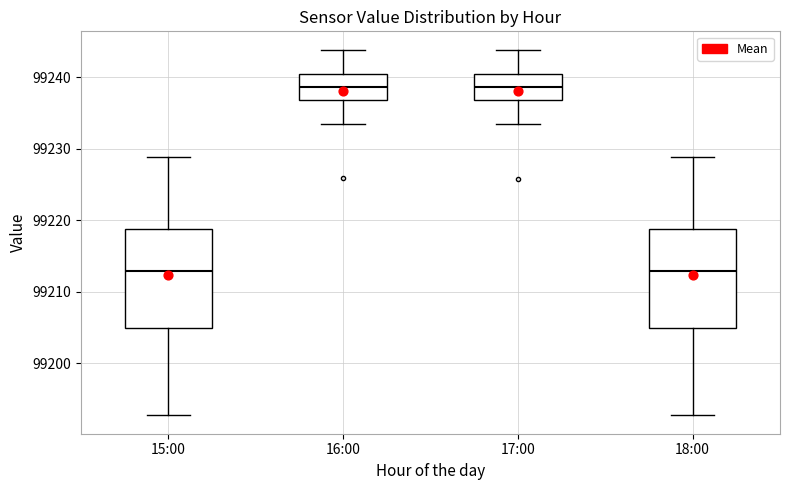

Reading left to right, read every box against the y-axis: the position of its median line, the range the box covers, and the ends of its whiskers. The values are not printed on the chart, so give them approximately, as read against the axis.

15:00: median 99213, box 99205 to 99219, whiskers 99193 to 99229
16:00: median 99239, box 99237 to 99241, whiskers 99233 to 99244
17:00: median 99239, box 99237 to 99241, whiskers 99233 to 99244
18:00: median 99213, box 99205 to 99219, whiskers 99193 to 99229